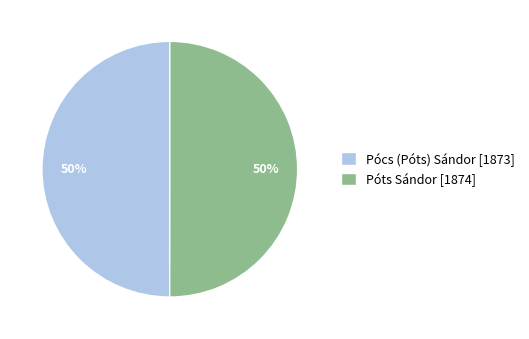

To the nearest percent, what is the average slice percentage?

50%